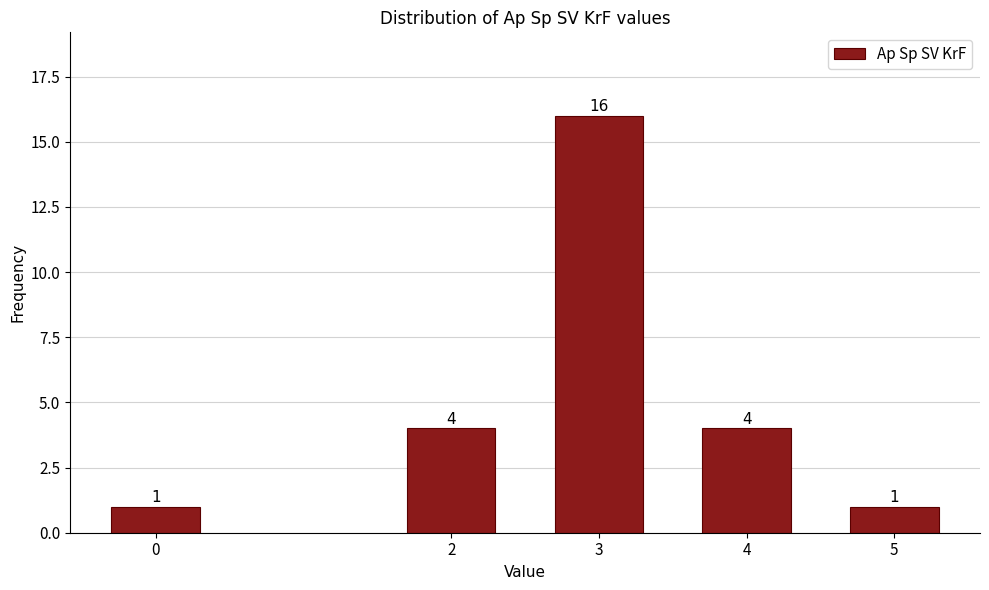

Reading left to right, extract all data points from this chart.

0=1	2=4	3=16	4=4	5=1